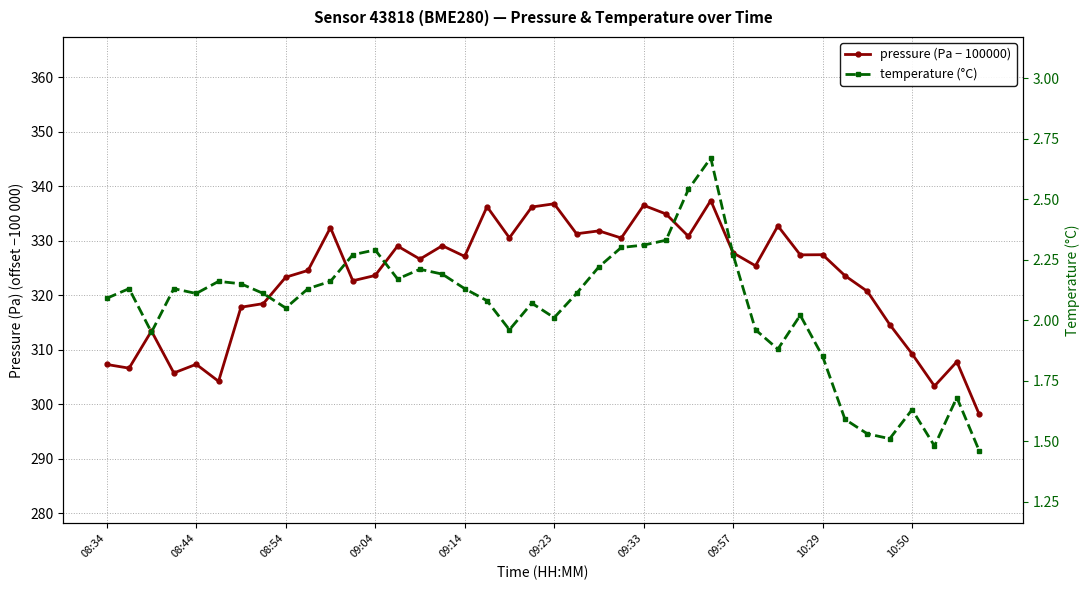

Reading left to right, list all the values displayed in this chart.

pressure (Pa − 100000): 307.3	306.6	313.4	305.8	307.3	304.2	317.8	318.5	323.3	324.6	332.4	322.7	323.6	329.0	326.6	329.1	327.1	336.2	330.5	336.2	336.8	331.3	331.8	330.5	336.5	334.9	330.8	337.4	327.8	325.4	332.7	327.4	327.4	323.6	320.7	314.6	309.2	303.3	307.8	298.2
temperature (°C): 2.1	2.1	1.9	2.1	2.1	2.2	2.1	2.1	2.0	2.1	2.2	2.3	2.3	2.2	2.2	2.2	2.1	2.1	2.0	2.1	2.0	2.1	2.2	2.3	2.3	2.3	2.5	2.7	2.3	2.0	1.9	2.0	1.9	1.6	1.5	1.5	1.6	1.5	1.7	1.5